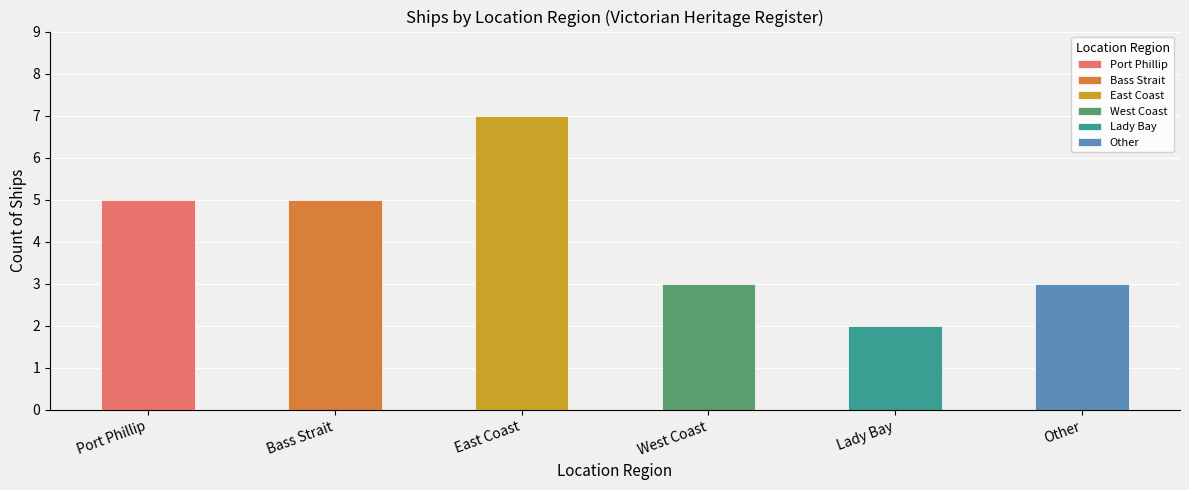

Between Port Phillip and West Coast, which is larger?

Port Phillip